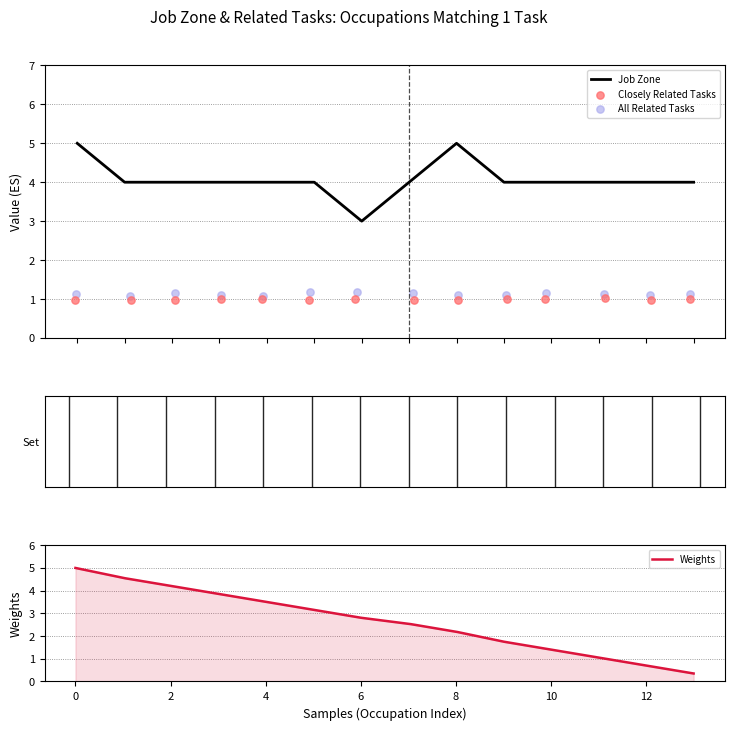

Which series reaches the minimum Y coordinate?

Closely Related Tasks